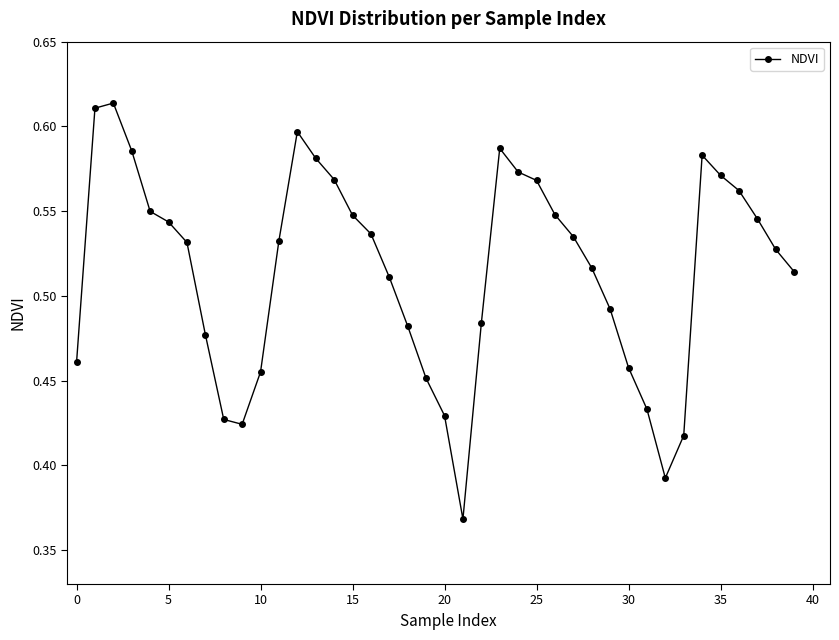

Count the values in the range 0 to 1.

40